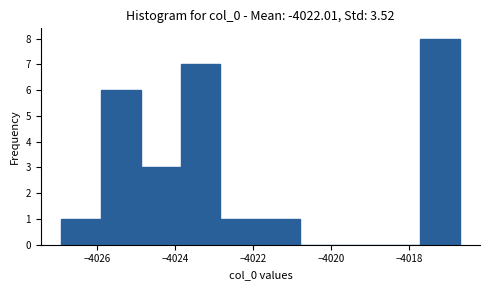

Which range on the x-axis has the tallest bar?

-4017.8 to -4016.6